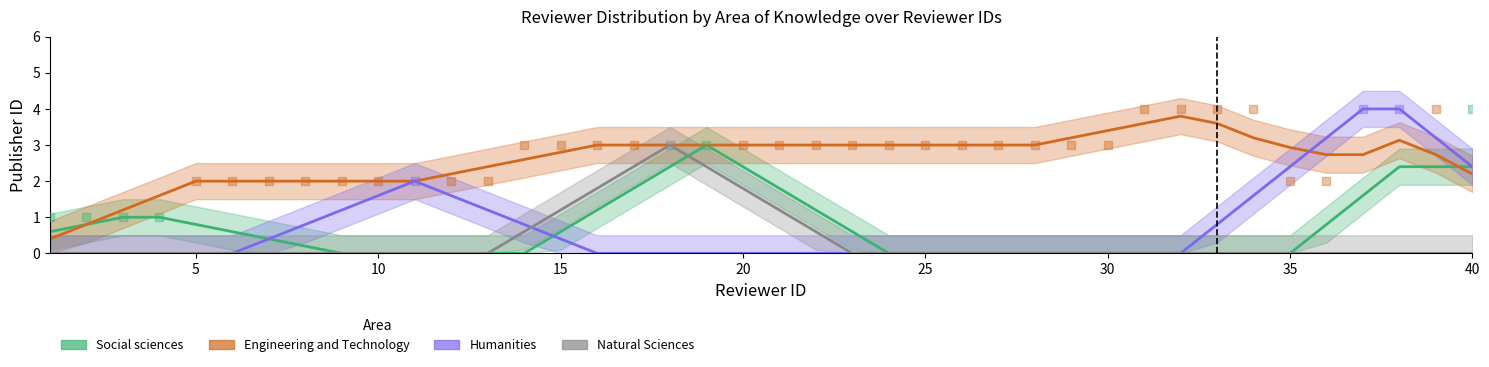

What are all the series names shown in the legend?

Social sciences, Engineering and Technology, Humanities, Natural Sciences